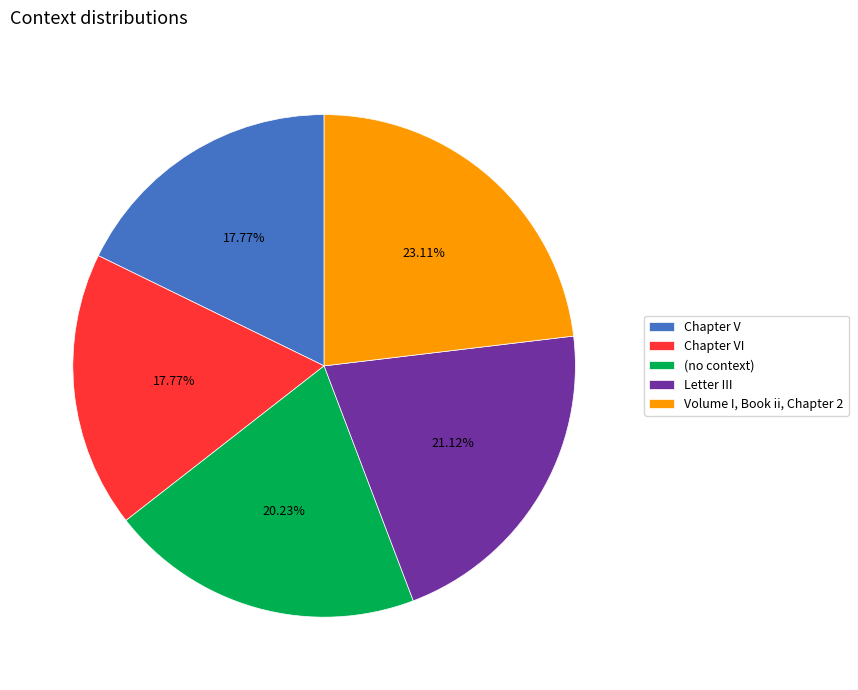

Approximately how many times larger is the value at Volume I, Book ii, Chapter 2 compared to Letter III?

1.1